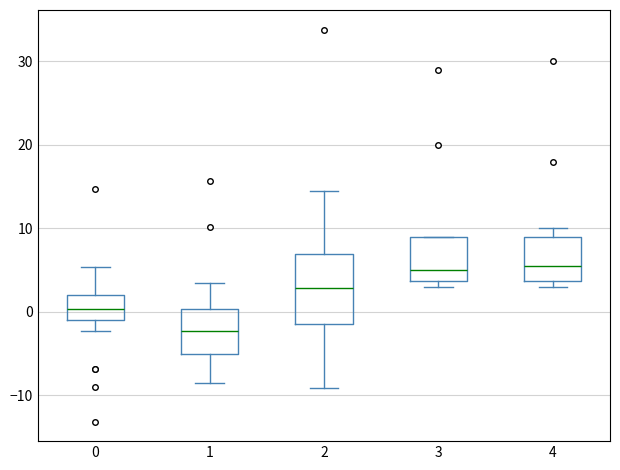

Reading left to right, transcribe this box plot: for each box, give where its median line is, the range the box spans, and where its two whiskers end, as read against the y-axis. The values are not printed on the chart, so give them approximately, as read against the axis.

0: median 0, box -1 to 2, whiskers -2 to 5
1: median -2, box -5 to 0, whiskers -8 to 3
2: median 3, box -1 to 7, whiskers -9 to 15
3: median 5, box 4 to 9, whiskers 3 to 9
4: median 6, box 4 to 9, whiskers 3 to 10